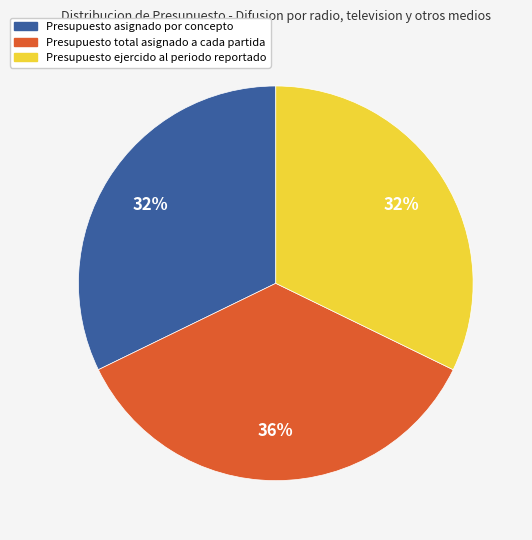

Which category has the biggest portion of the pie?

Presupuesto total asignado a cada partida